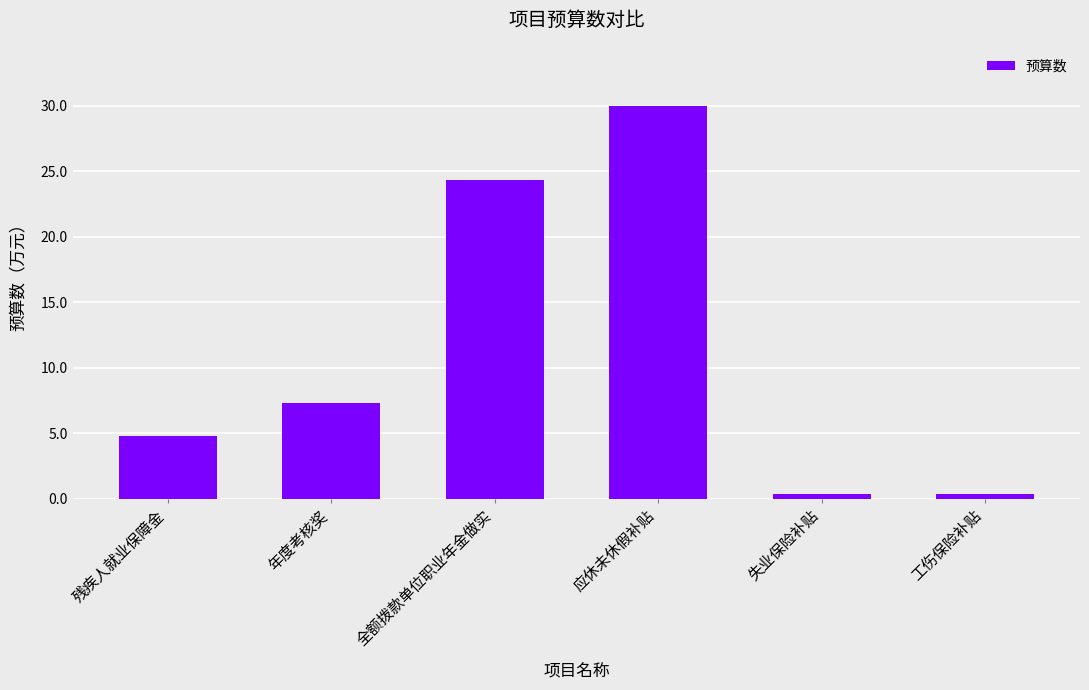

True or false: the data shows 43.5 at 应休未休假补贴.

False